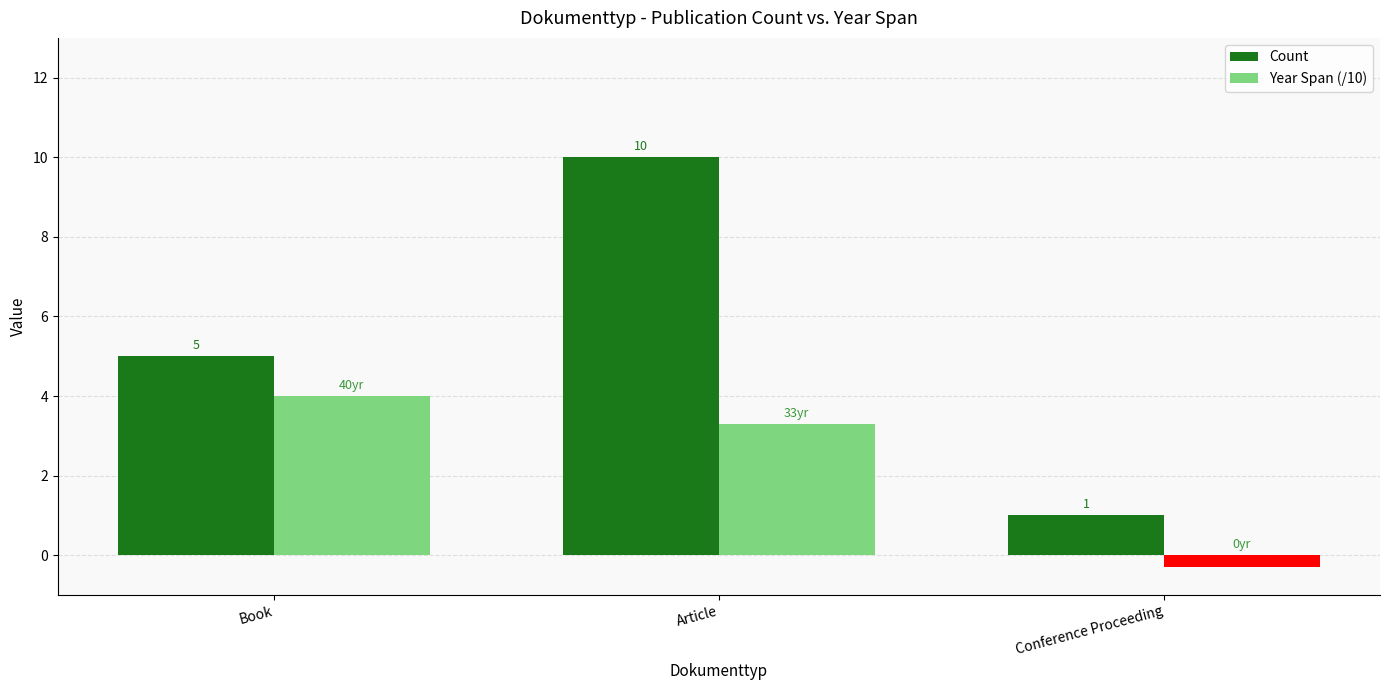

What is the approximate value of Year Span (/10) at Book?

4.0